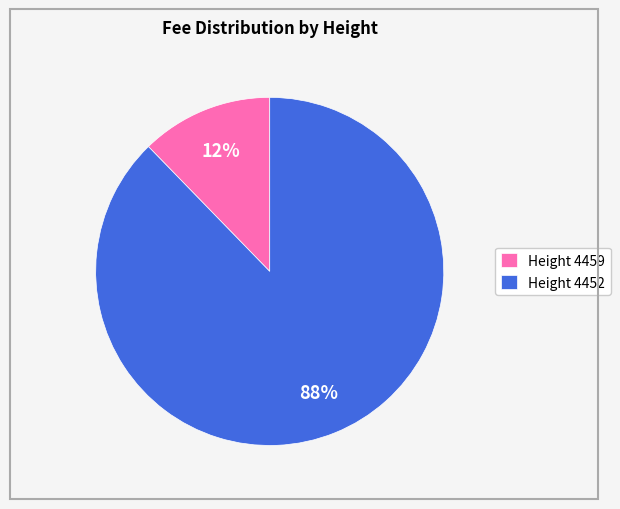

To the nearest percent, what is the average slice percentage?

50%